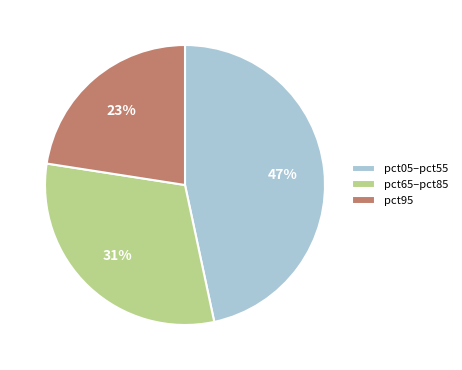

True or false: pct95 accounts for 33% of the total.

False